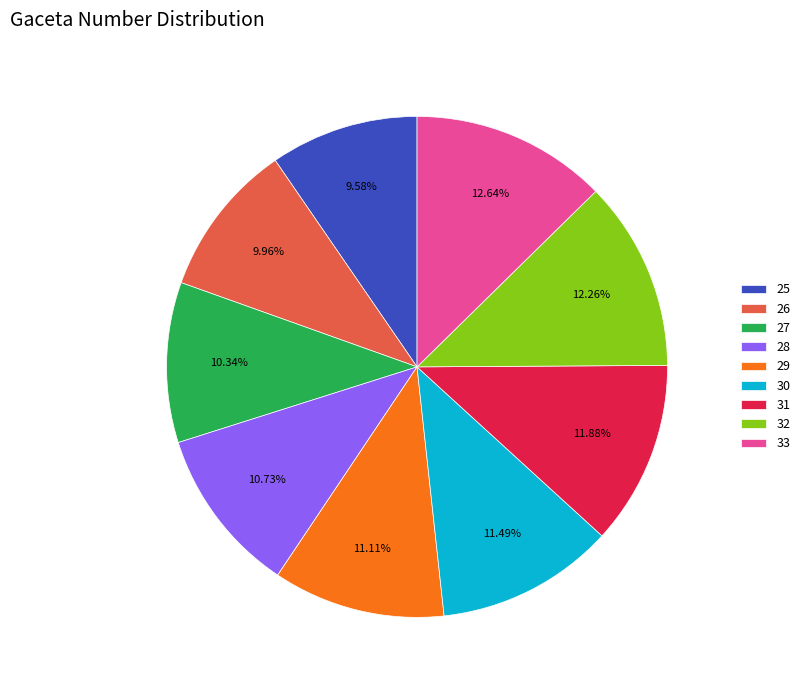

Is there any slice that represents more than half of the pie?

No